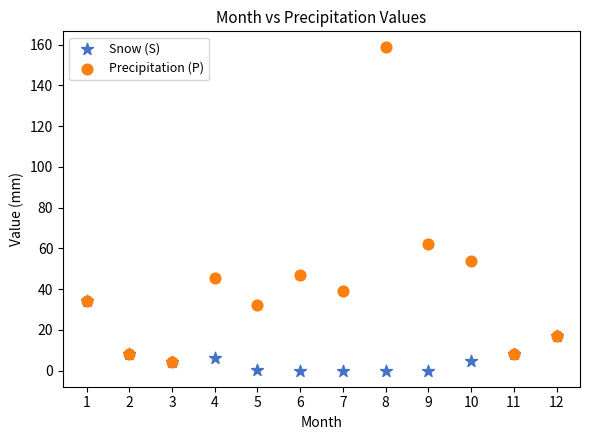

Across all series, what Y value is closest to 79?

62.1